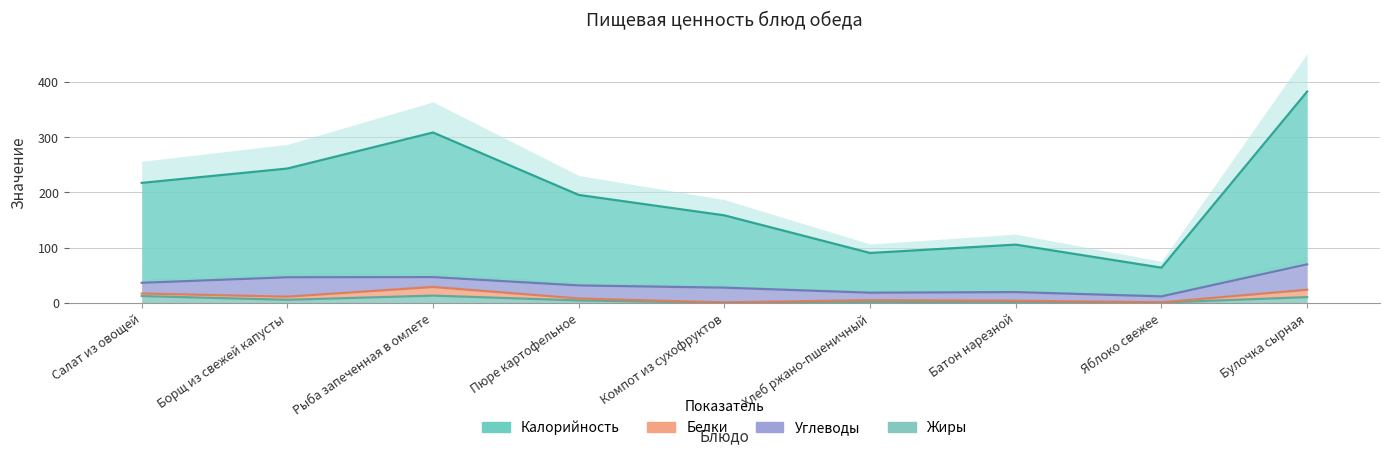

Between Пюре картофельное and Батон нарезной, which series saw the biggest shift?

Калорийность